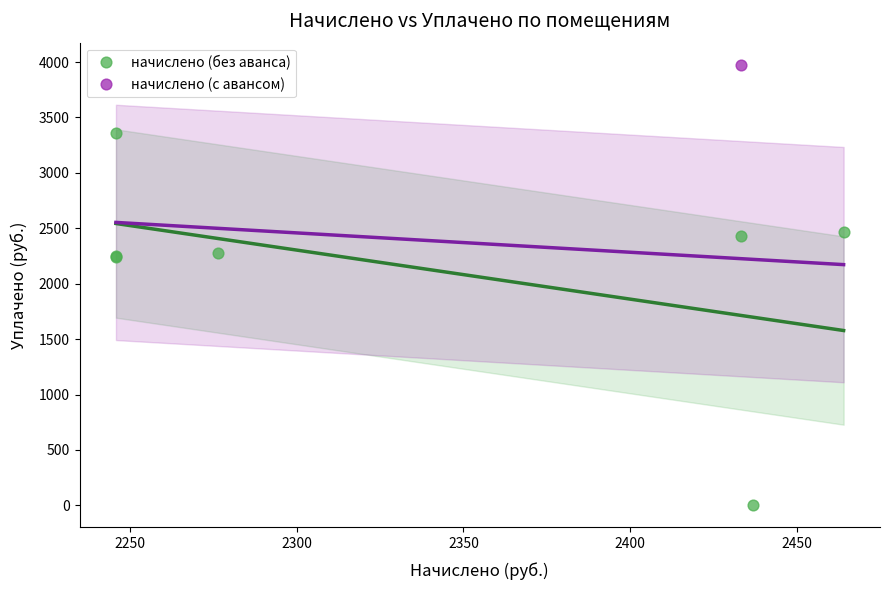

What are all the series names shown in the legend?

начислено (без аванса), начислено (с авансом)